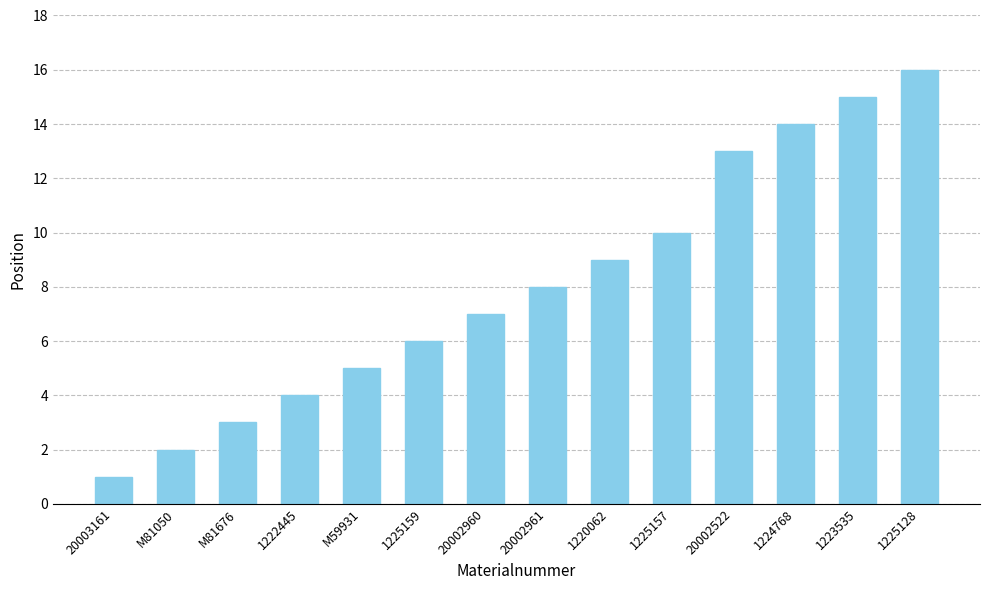

Reading left to right, what are all the values shown in this chart?

20003161=1	M81050=2	M81676=3	1222445=4	M59931=5	1225159=6	20002960=7	20002961=8	1220062=9	1225157=10	20002522=13	1224768=14	1223535=15	1225128=16